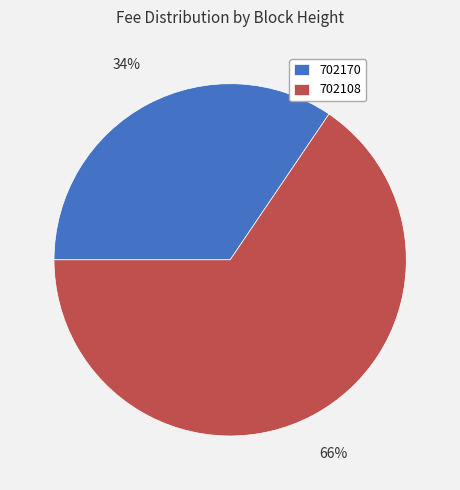

To the nearest percent, what portion does 702170 represent?

34%